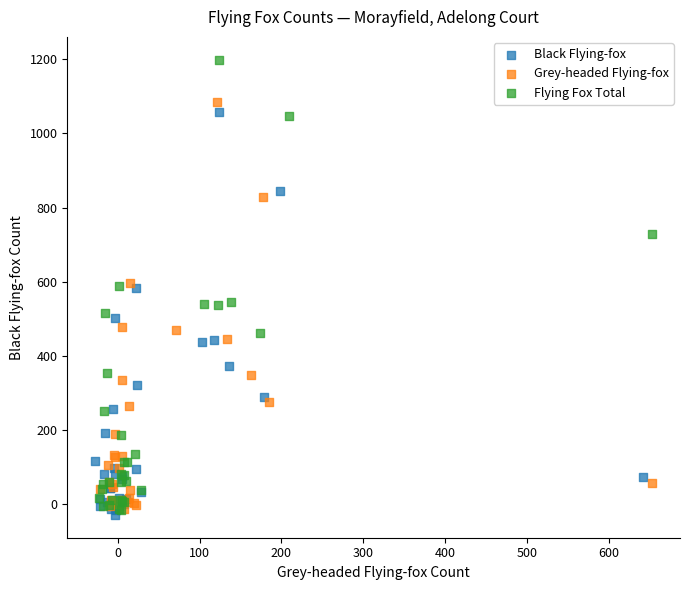

Which series has the largest Y range (max minus min)?

Flying Fox Total